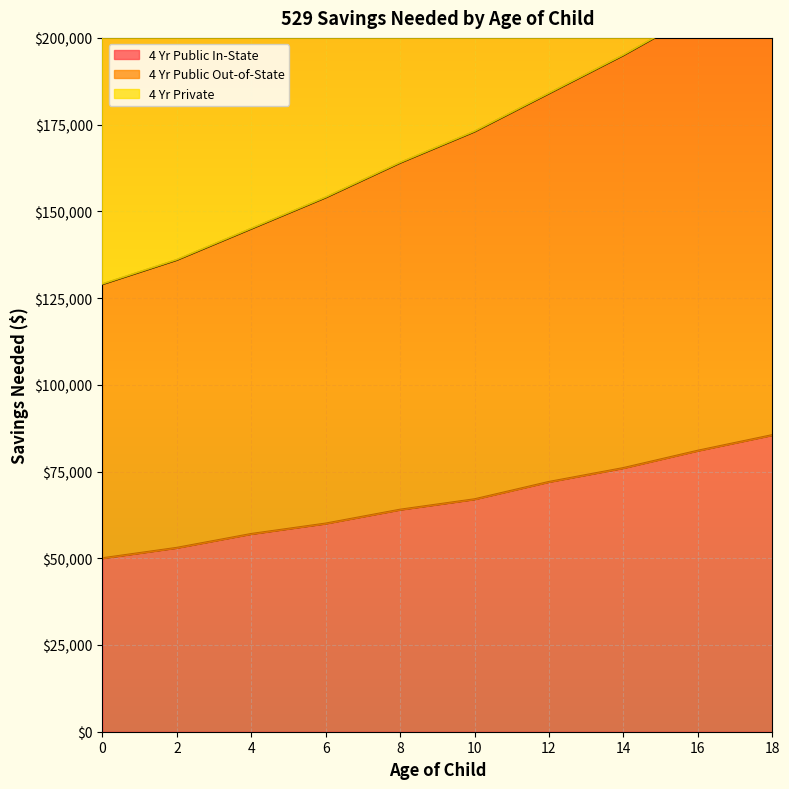

The 4 Yr Private series shows 174819 at 0. True or false?

False